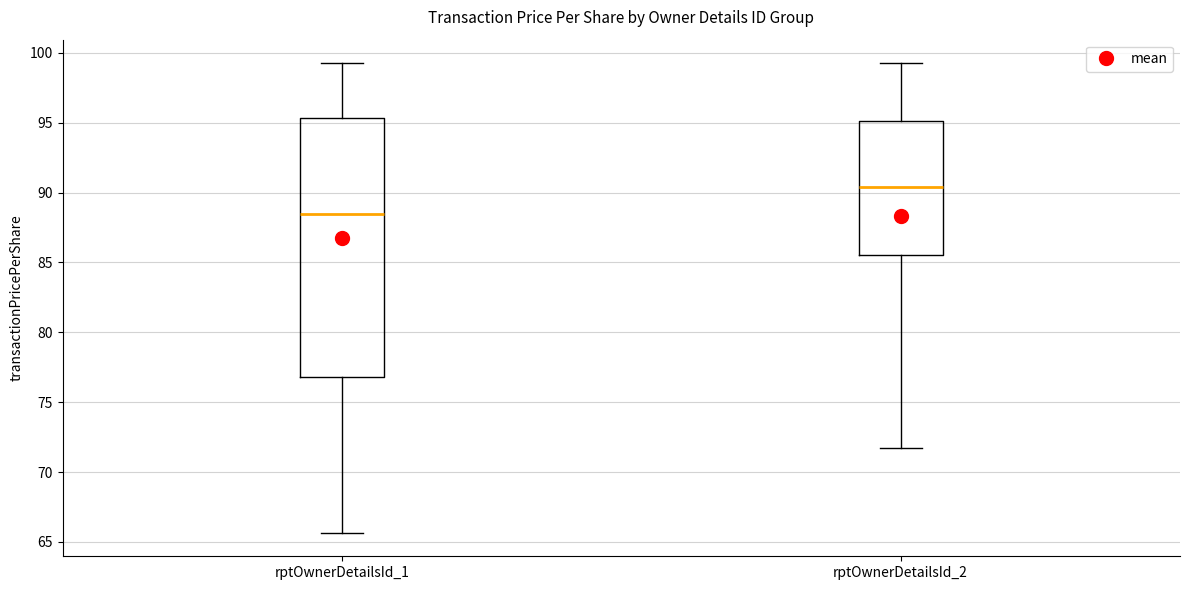

Reading left to right, transcribe this box plot: for each box, give where its median line is, the range the box spans, and where its two whiskers end, as read against the y-axis. The values are not printed on the chart, so give them approximately, as read against the axis.

rptOwnerDetailsId_1: median 88.5, box 77.0 to 95.5, whiskers 65.5 to 99.5
rptOwnerDetailsId_2: median 90.5, box 85.5 to 95.0, whiskers 71.5 to 99.5